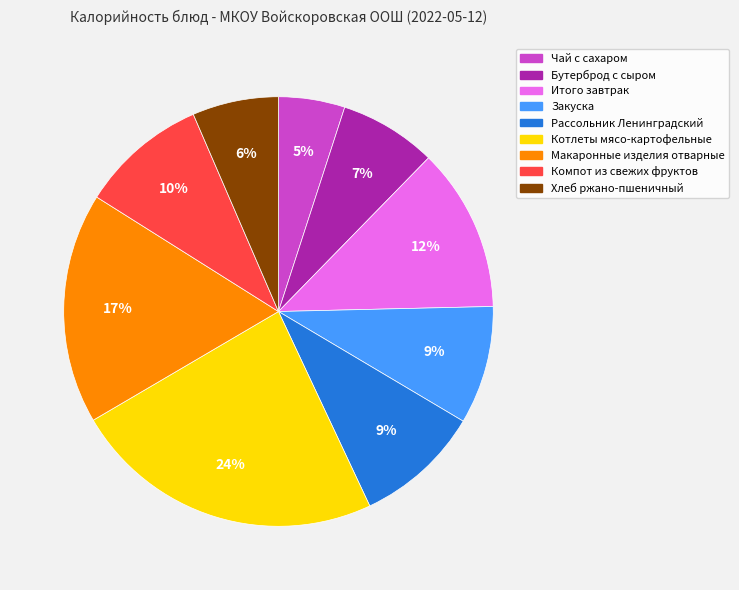

Combined, do Компот из свежих фруктов and Макаронные изделия отварные account for over 50%?

No